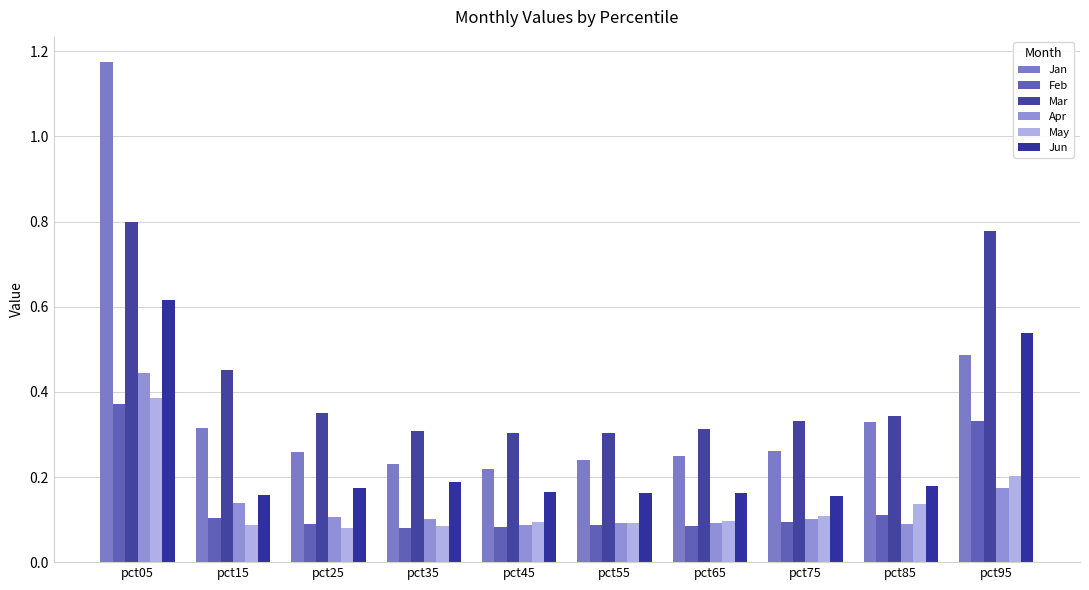

Which series has the widest spread of values?

Jan